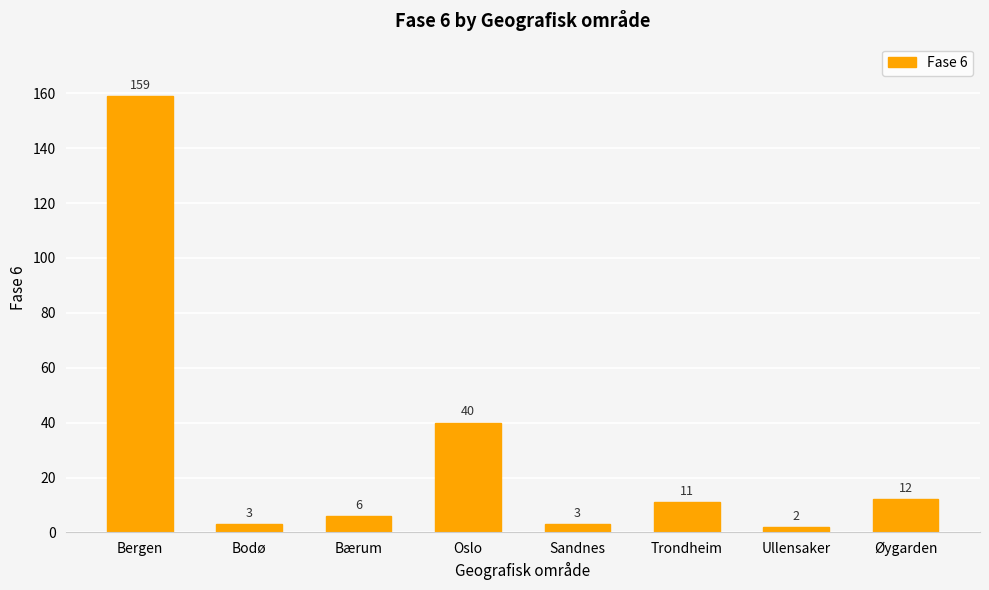

The chart shows a value of 40 at Oslo. True or false?

True